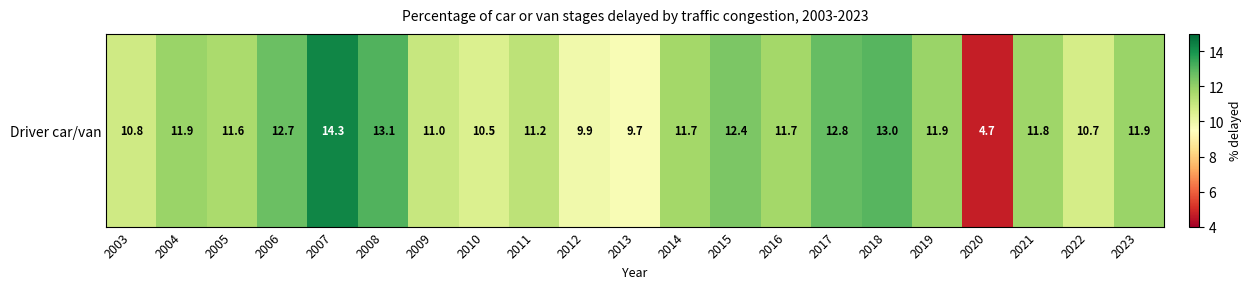

The chart shows a value of 3.3 at 2020. True or false?

False